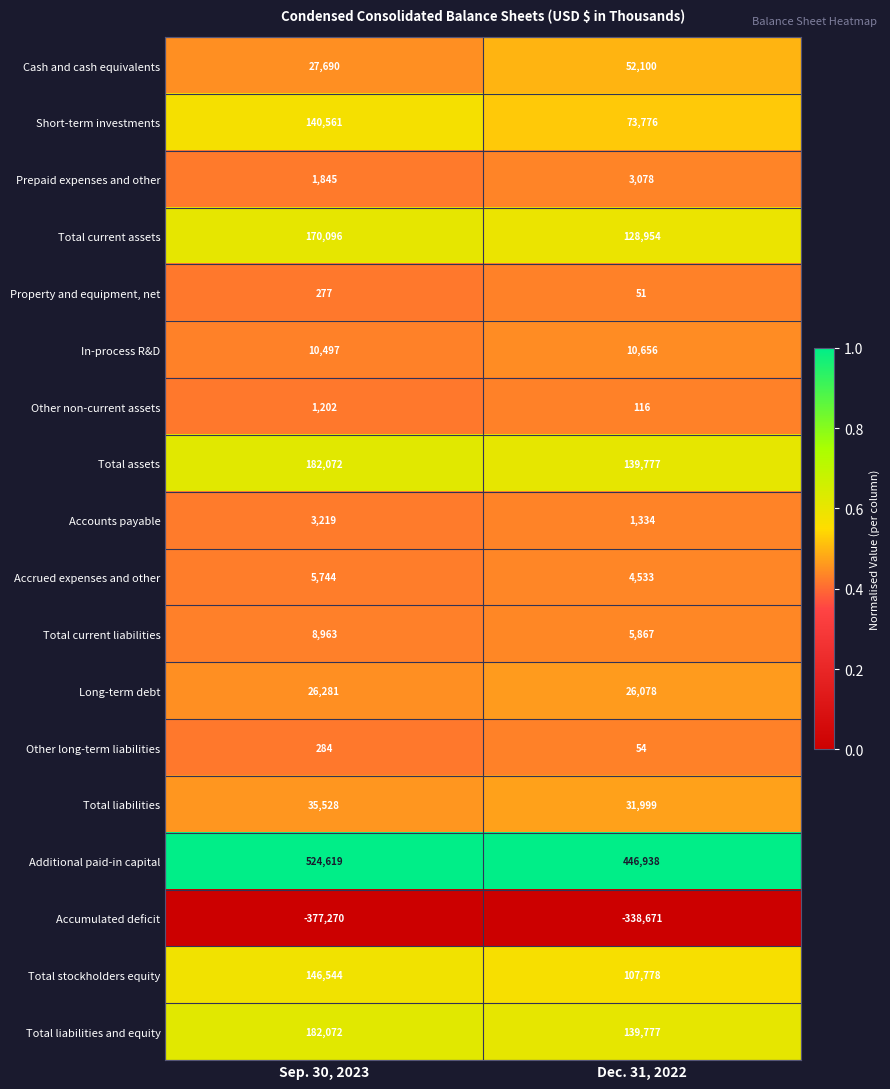

The Accumulated deficit series shows -377270 at Sep. 30, 2023. True or false?

True